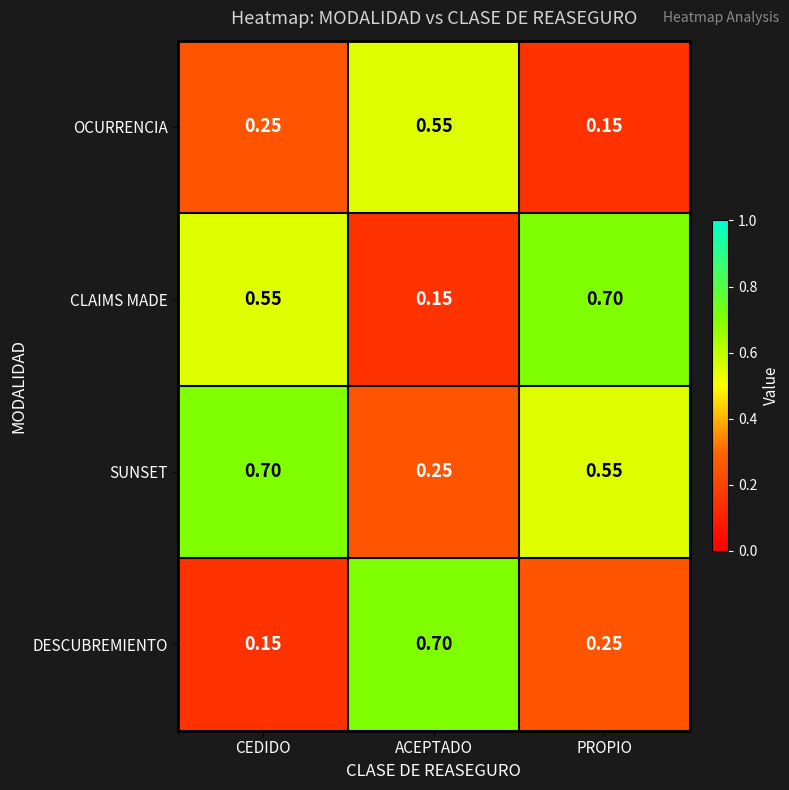

At which label is SUNSET closest to 0?

ACEPTADO